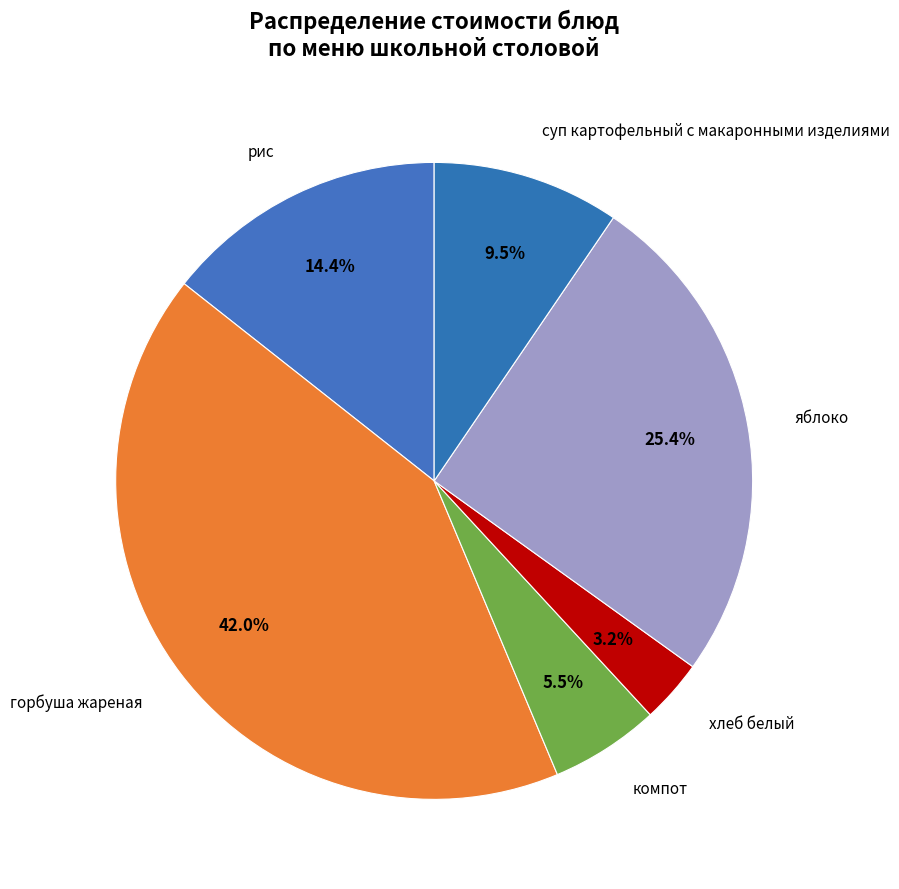

Is there a majority slice in this chart?

No